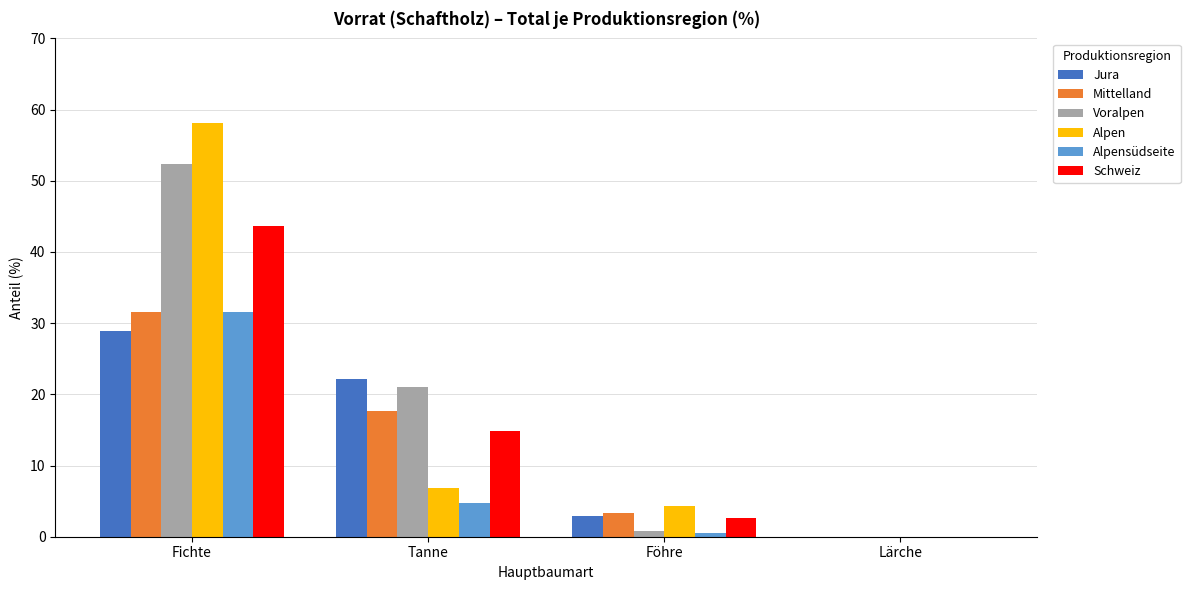

Is it true that Schweiz equals 14.9 at Tanne?

True